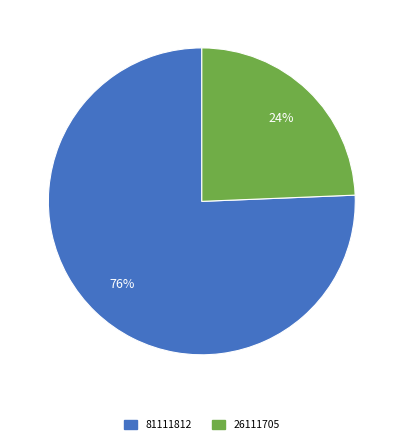

Does any single category account for the majority?

Yes